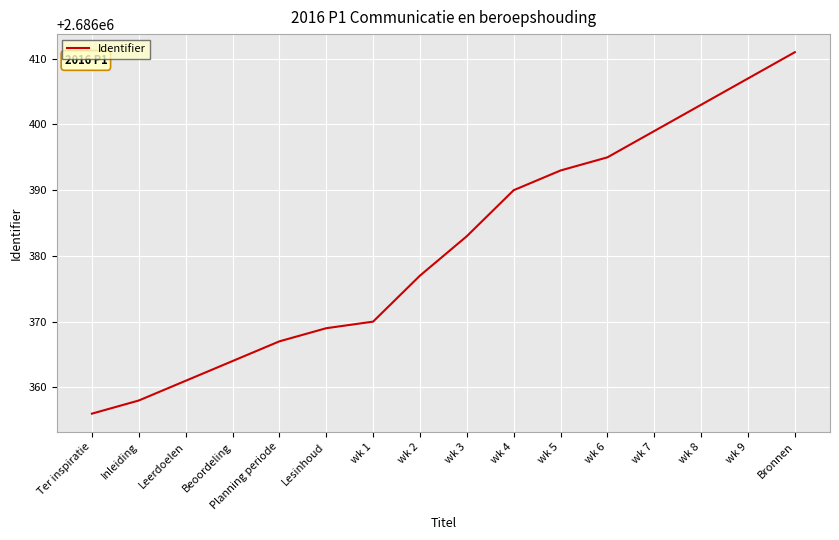

At which category does the chart reach its peak across all series?

Bronnen